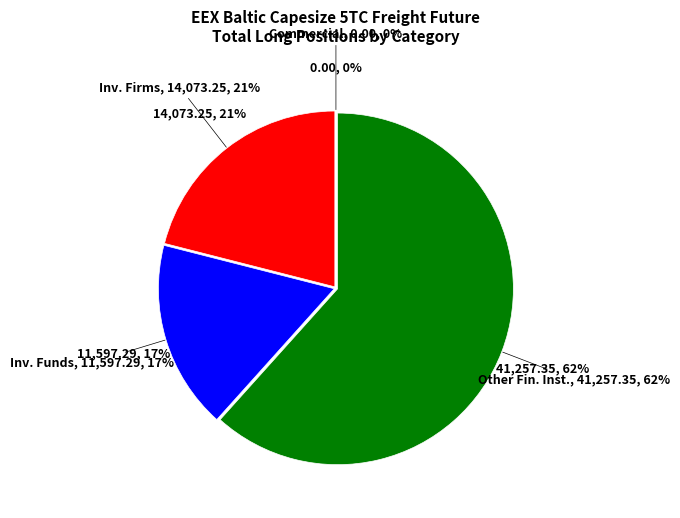

How many segments does this pie chart have?

4